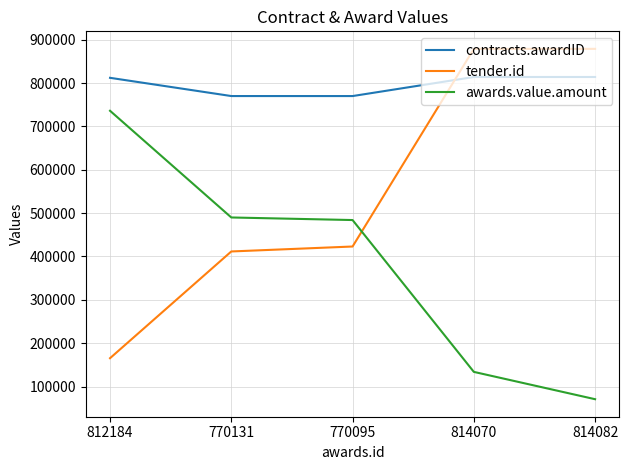

True or false: tender.id has a value of 70174.8 at 812184.

False